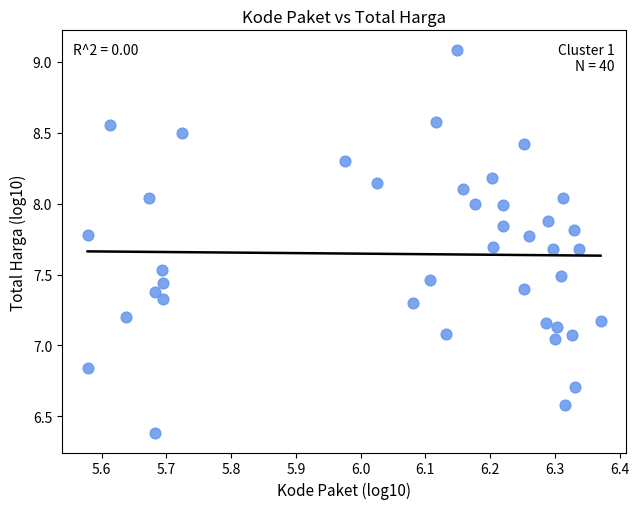

What is the range of Y values (max minus min)?

2.7